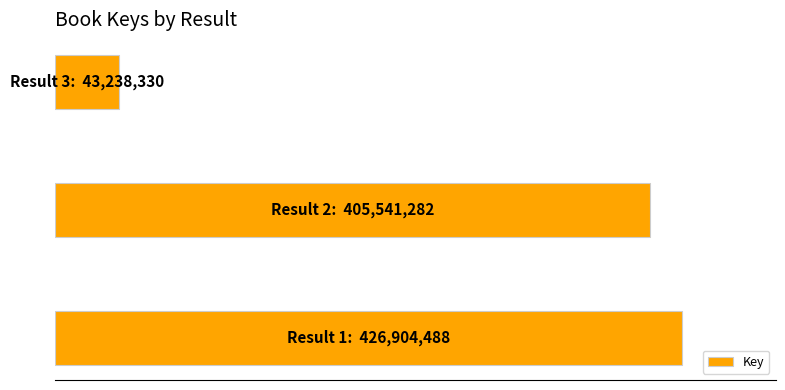

Are the bars horizontal?

Yes